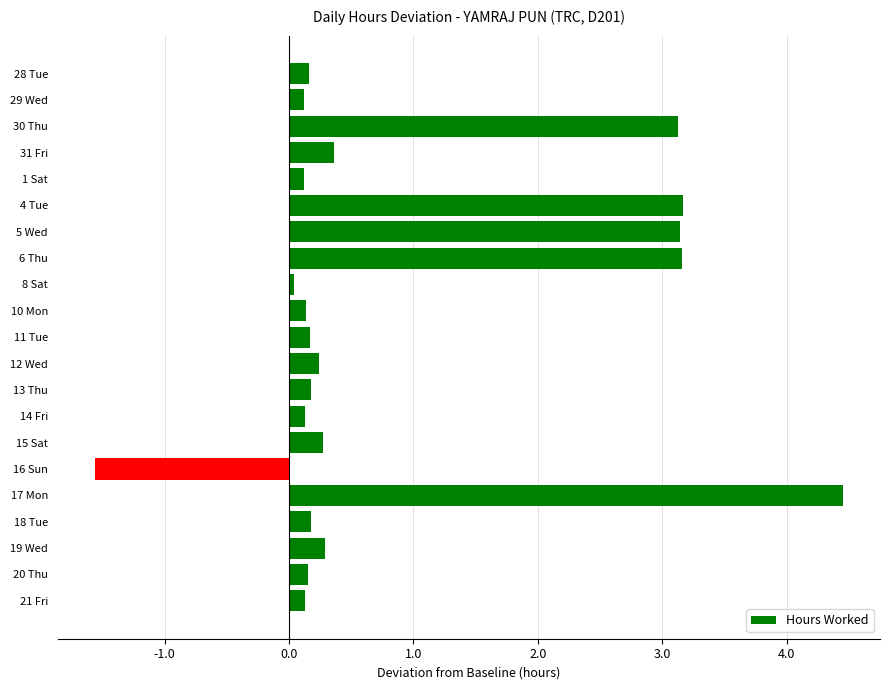

How many series are shown in this chart?

1